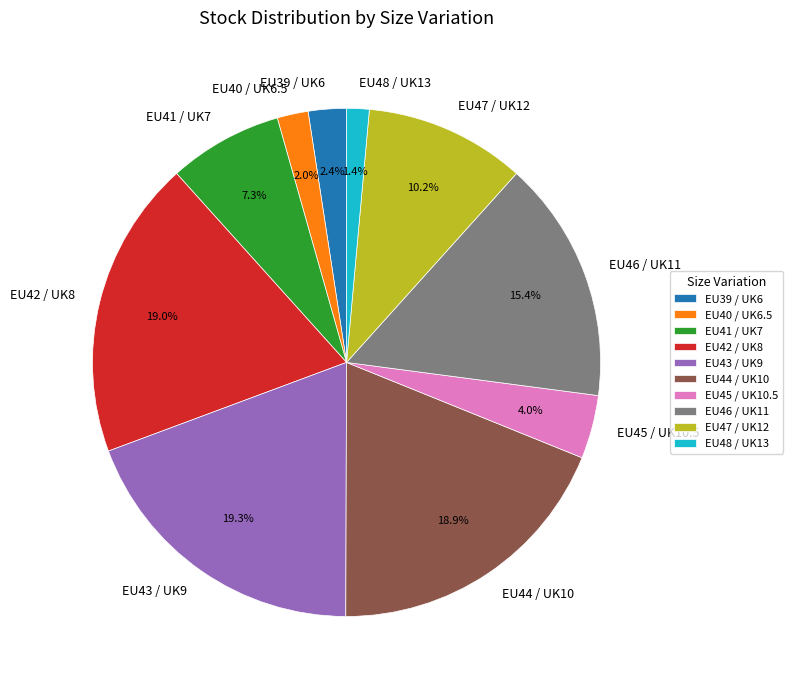

The EU47 / UK12 slice represents 23% of the pie. True or false?

False